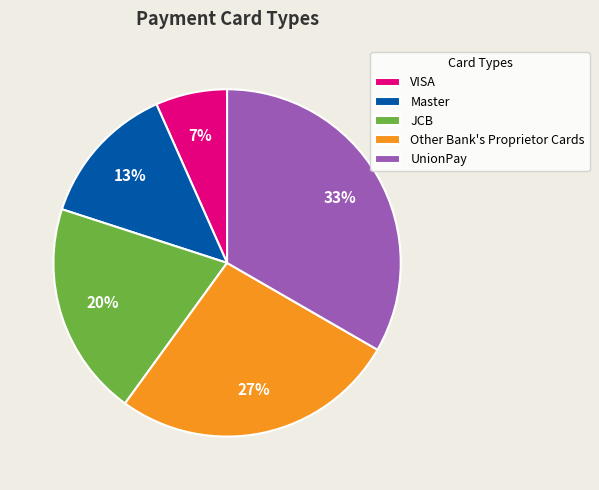

To the nearest percent, what is the combined percentage of JCB and Master?

33%